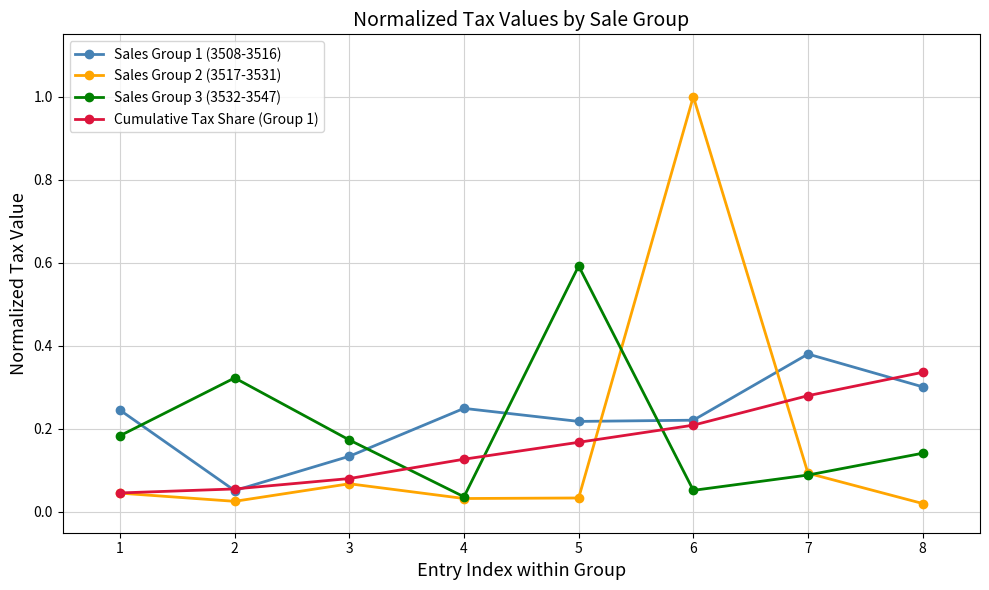

What are all the series names shown in the legend?

Sales Group 1 (3508-3516), Sales Group 2 (3517-3531), Sales Group 3 (3532-3547), Cumulative Tax Share (Group 1)